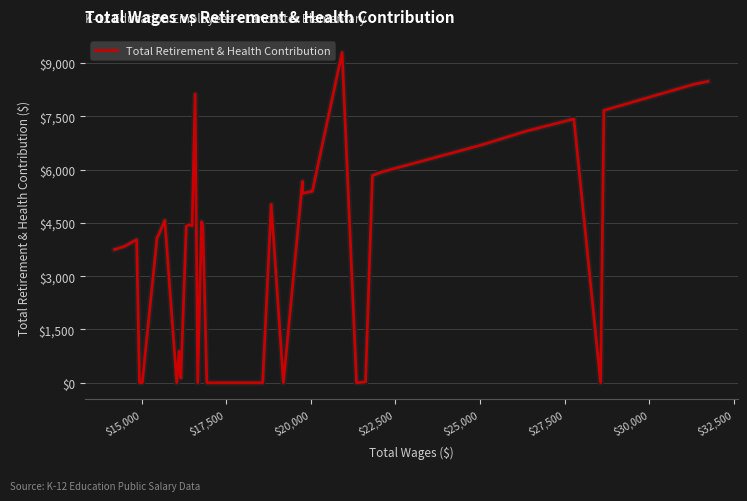

What is the maximum value shown in the chart?

9301